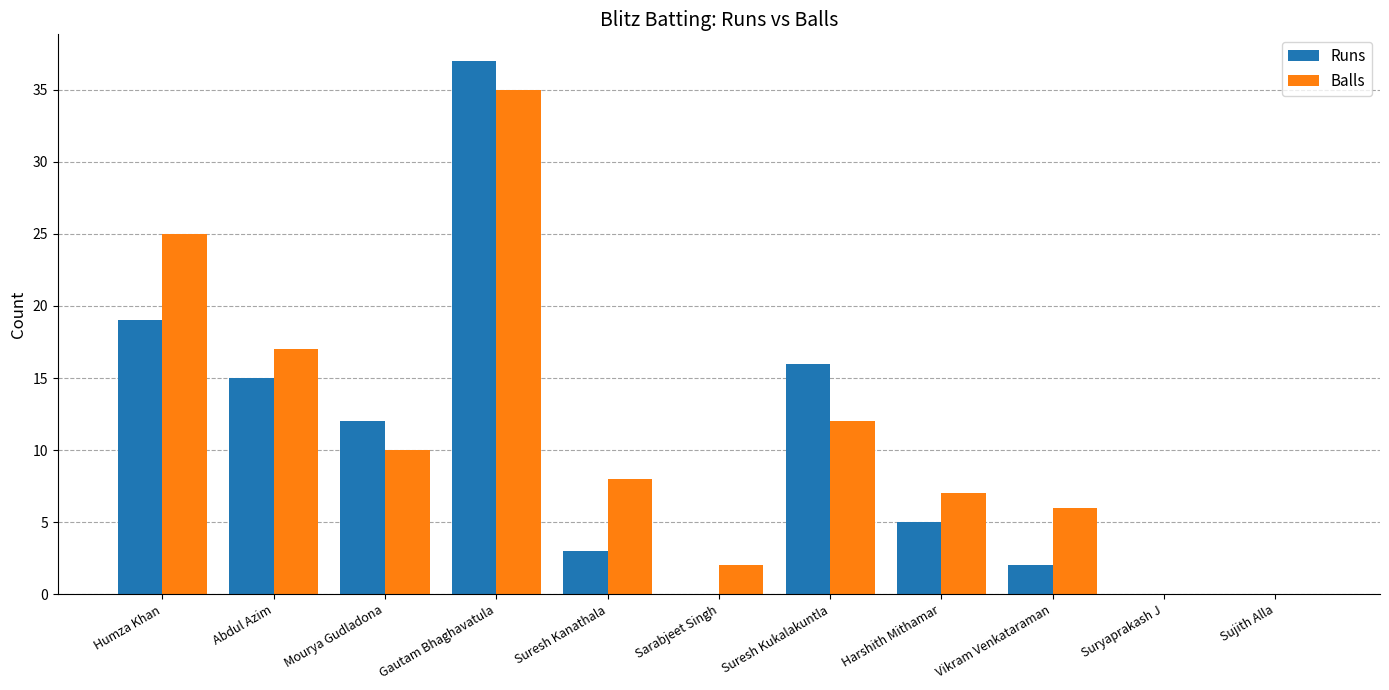

What is the sum of the Balls values at Gautam Bhaghavatula and Sujith Alla?

35